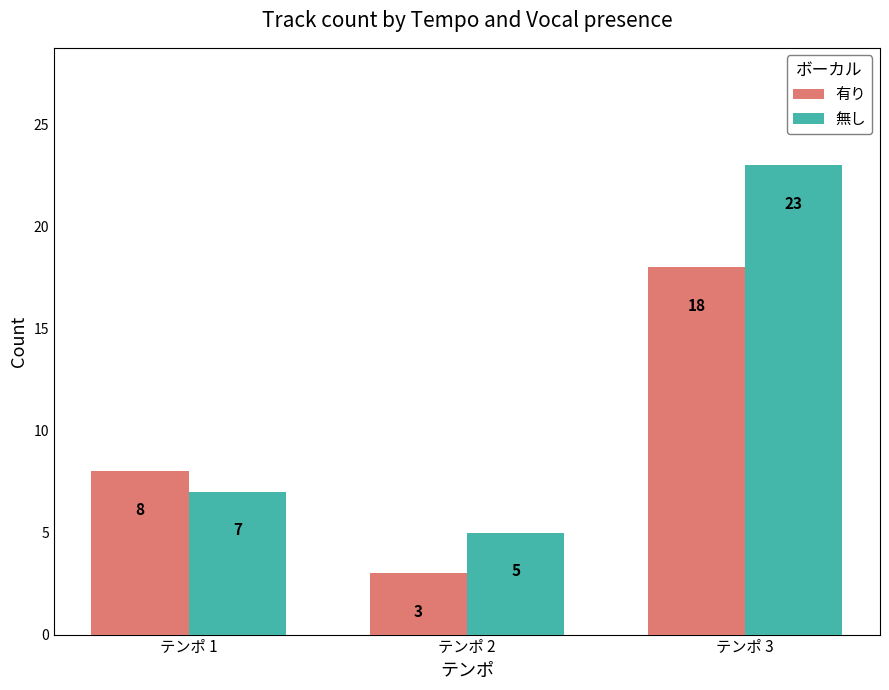

Read the 無し value at テンポ 3, to the nearest 5.

25